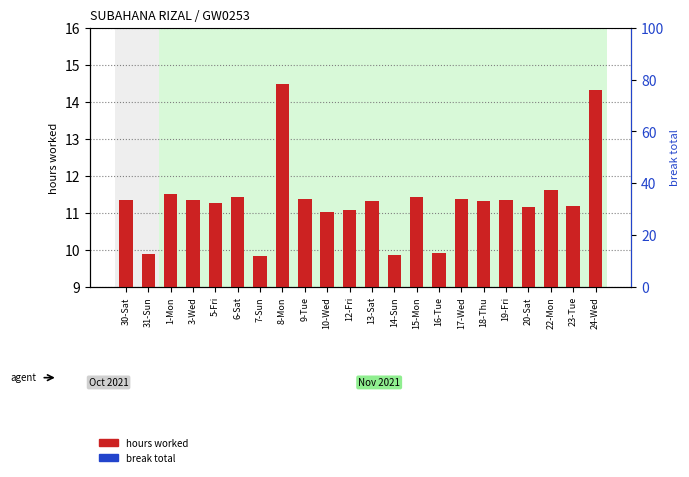

Which series changed the most between 1-Mon and 17-Wed?

hours worked